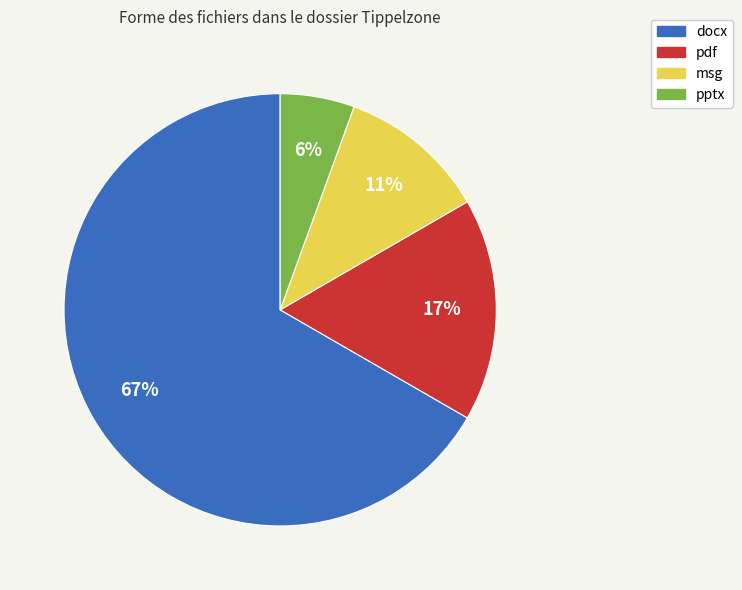

To the nearest percent, what is the average slice percentage?

25%